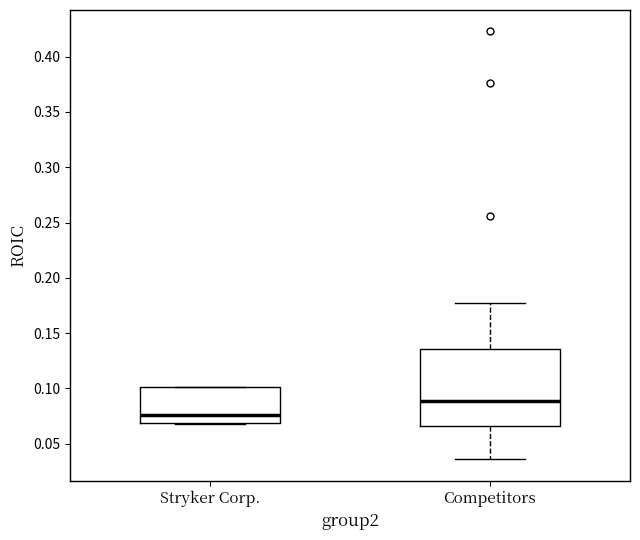

Reading left to right, read every box against the y-axis: the position of its median line, the range the box covers, and the ends of its whiskers. The values are not printed on the chart, so give them approximately, as read against the axis.

Stryker Corp.: median 0.075, box 0.070 to 0.100, whiskers 0.070 to 0.100
Competitors: median 0.090, box 0.065 to 0.135, whiskers 0.035 to 0.175